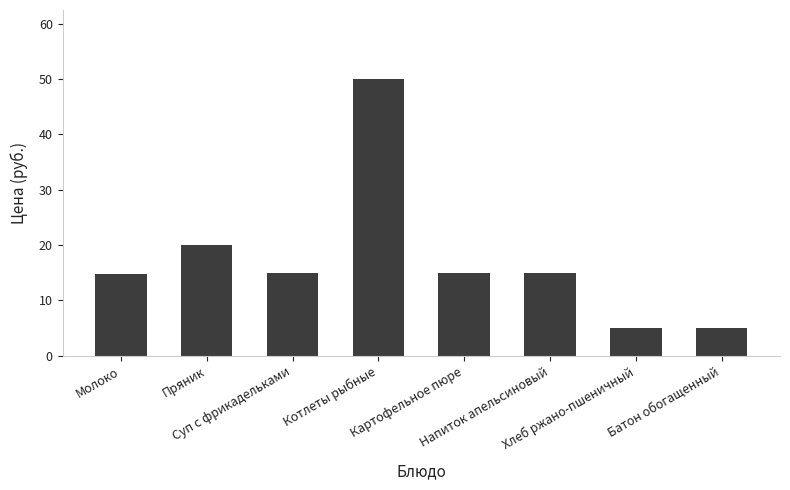

Approximately how many times larger is the value at Напиток апельсиновый compared to Картофельное пюре?

1.0